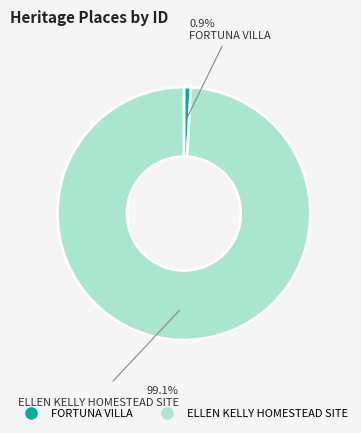

To the nearest percent, what is the difference between the FORTUNA VILLA and ELLEN KELLY HOMESTEAD SITE slice percentages?

98%